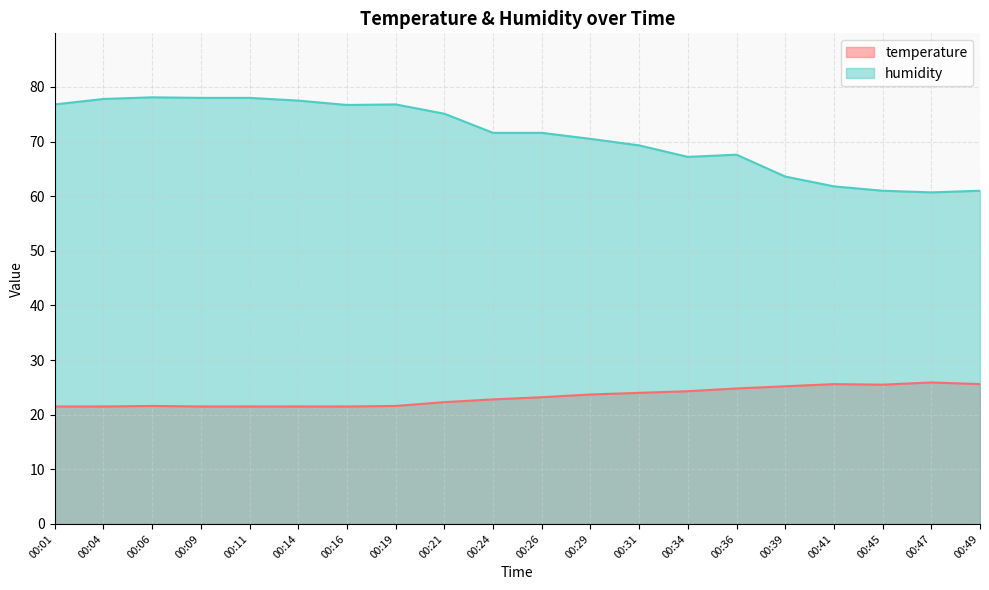

What is the difference between the maximum and minimum values in the temperature series?

4.4